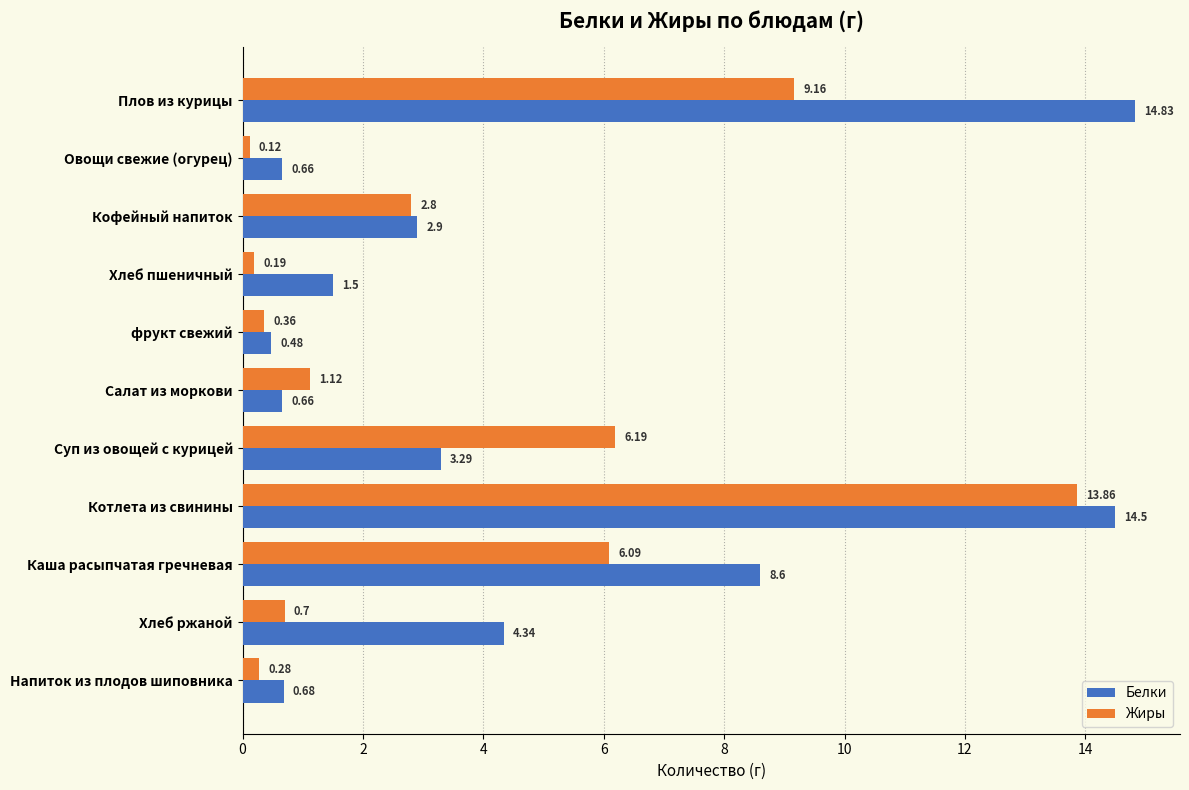

At how many categories does at least one series exceed 1?

8